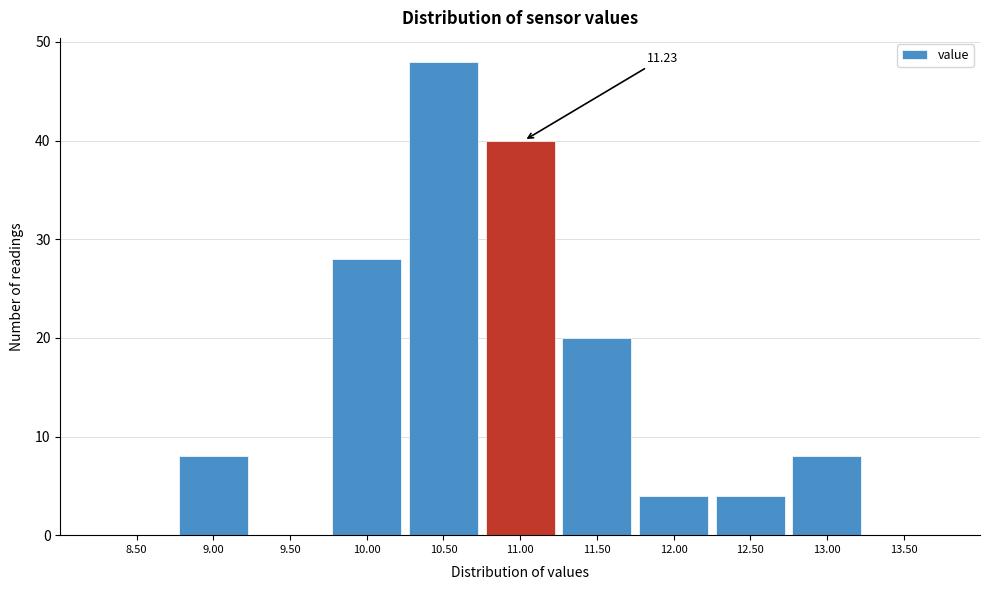

What is the sum of all values?

160